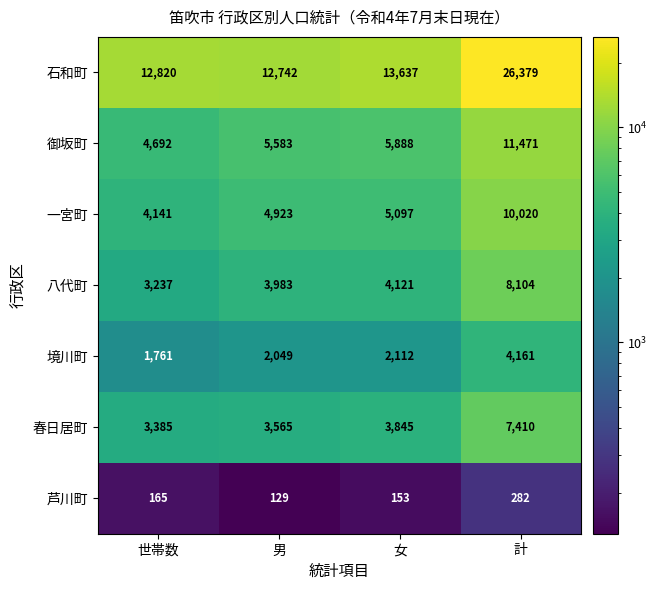

Reading left to right, extract all data points from this chart.

石和町: 12820	12742	13637	26379
御坂町: 4692	5583	5888	11471
一宮町: 4141	4923	5097	10020
八代町: 3237	3983	4121	8104
境川町: 1761	2049	2112	4161
春日居町: 3385	3565	3845	7410
芦川町: 165	129	153	282